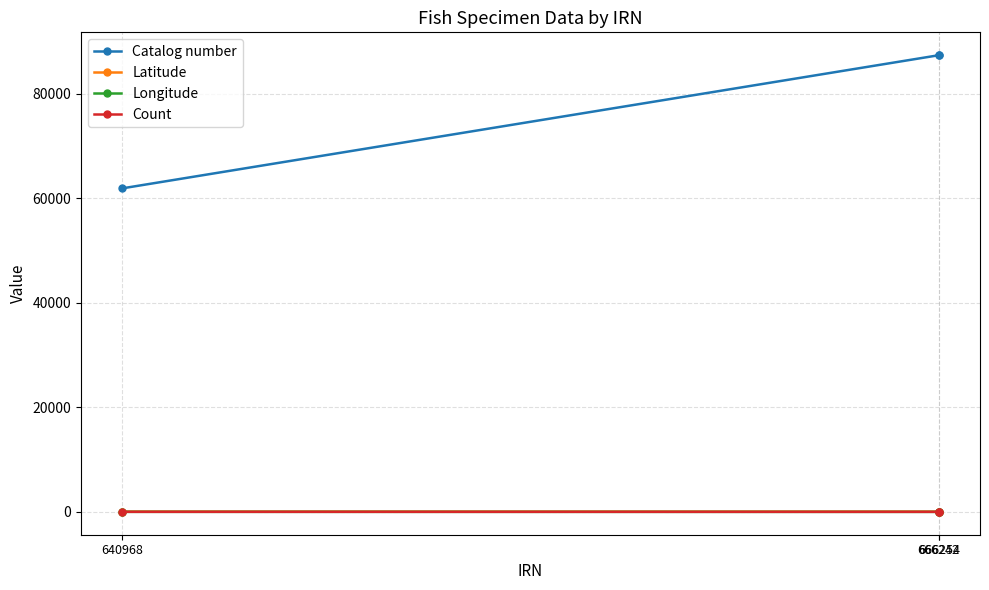

What is the sum of all Latitude values?

120.4